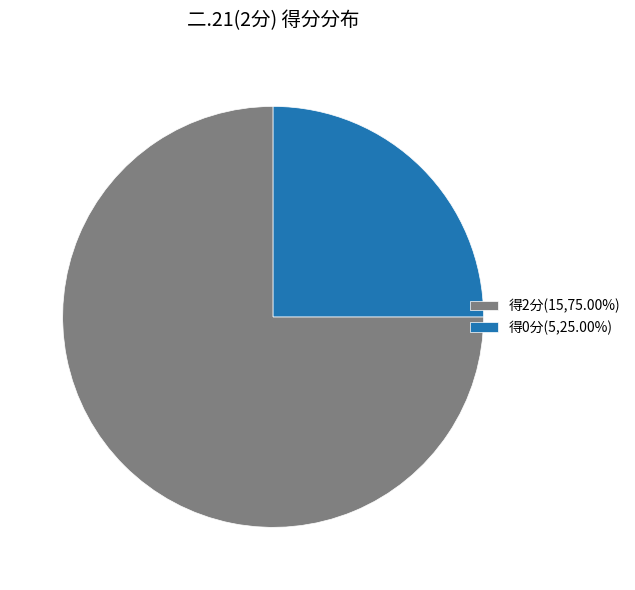

Combined, do 得0分(5,25.00%) and 得2分(15,75.00%) account for over 50%?

Yes